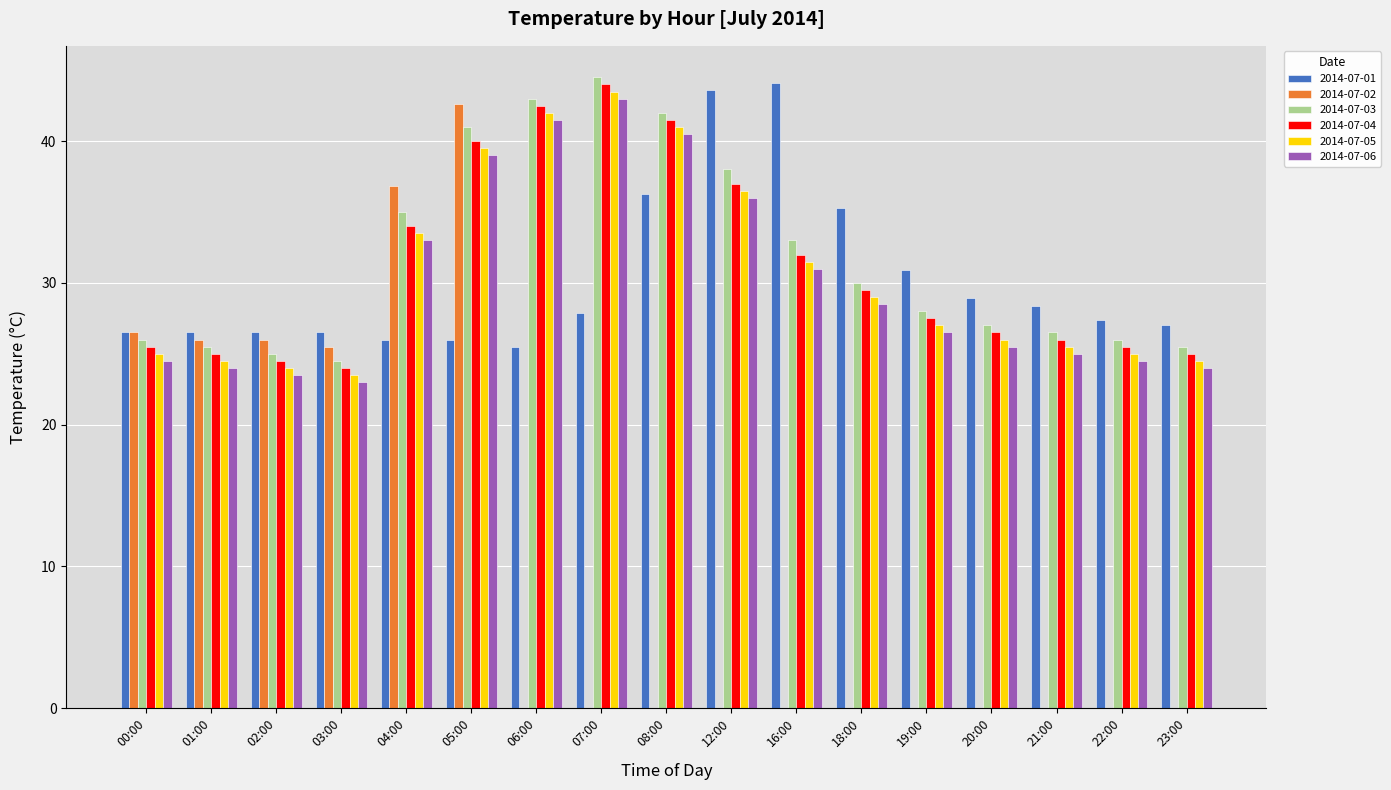

Reading right to left, what are all the values shown in this chart?

2014-07-01: 23:00=27.0	22:00=27.4	21:00=28.4	20:00=28.9	19:00=30.9	18:00=35.3	16:00=44.1	12:00=43.6	08:00=36.3	07:00=27.9	06:00=25.5	05:00=26.0	04:00=26.0	03:00=26.5	02:00=26.5	01:00=26.5	00:00=26.5
2014-07-02: 23:00=0.0	22:00=0.0	21:00=0.0	20:00=0.0	19:00=0.0	18:00=0.0	16:00=0.0	12:00=0.0	08:00=0.0	07:00=0.0	06:00=0.0	05:00=42.6	04:00=36.8	03:00=25.5	02:00=26.0	01:00=26.0	00:00=26.5
2014-07-03: 23:00=25.5	22:00=26.0	21:00=26.5	20:00=27.0	19:00=28.0	18:00=30.0	16:00=33.0	12:00=38.0	08:00=42.0	07:00=44.5	06:00=43.0	05:00=41.0	04:00=35.0	03:00=24.5	02:00=25.0	01:00=25.5	00:00=26.0
2014-07-04: 23:00=25.0	22:00=25.5	21:00=26.0	20:00=26.5	19:00=27.5	18:00=29.5	16:00=32.0	12:00=37.0	08:00=41.5	07:00=44.0	06:00=42.5	05:00=40.0	04:00=34.0	03:00=24.0	02:00=24.5	01:00=25.0	00:00=25.5
2014-07-05: 23:00=24.5	22:00=25.0	21:00=25.5	20:00=26.0	19:00=27.0	18:00=29.0	16:00=31.5	12:00=36.5	08:00=41.0	07:00=43.5	06:00=42.0	05:00=39.5	04:00=33.5	03:00=23.5	02:00=24.0	01:00=24.5	00:00=25.0
2014-07-06: 23:00=24.0	22:00=24.5	21:00=25.0	20:00=25.5	19:00=26.5	18:00=28.5	16:00=31.0	12:00=36.0	08:00=40.5	07:00=43.0	06:00=41.5	05:00=39.0	04:00=33.0	03:00=23.0	02:00=23.5	01:00=24.0	00:00=24.5